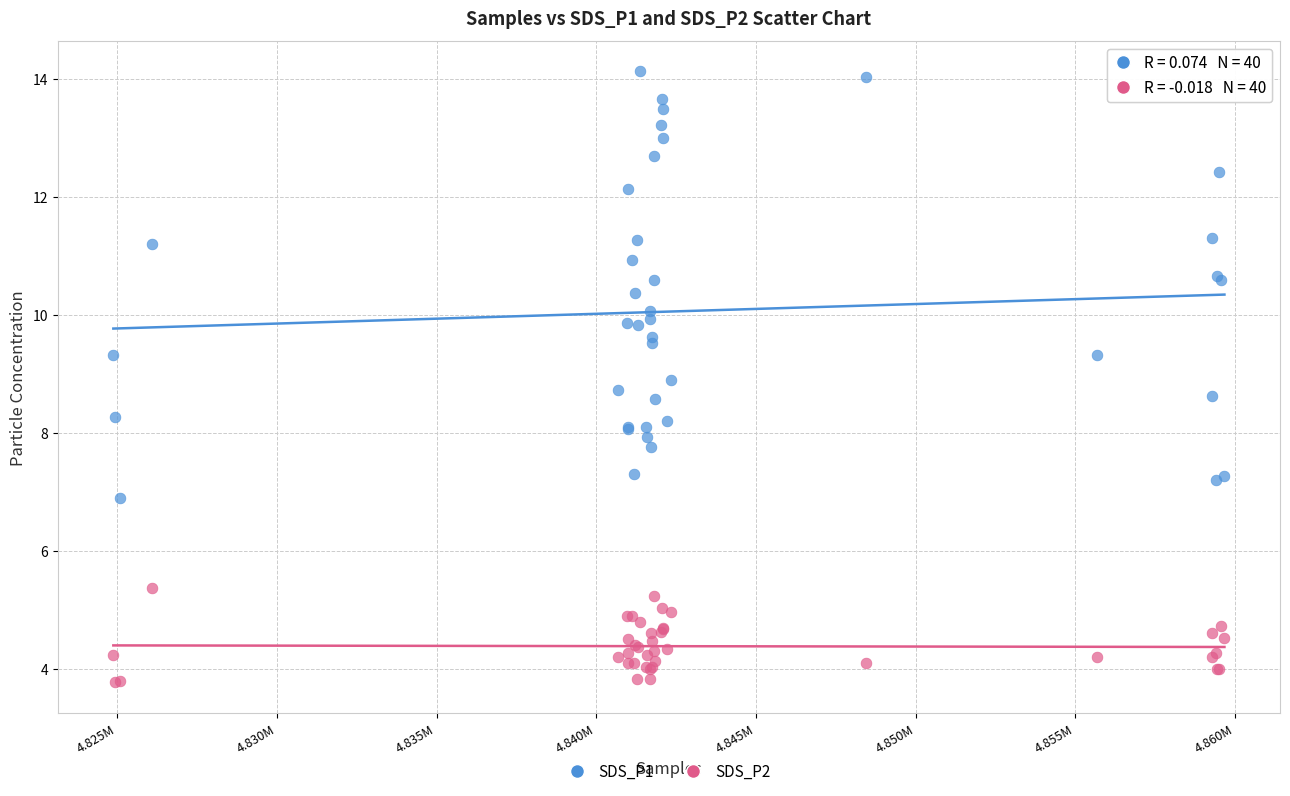

What is the X range (max minus min) for the scatter plot?

34778.0